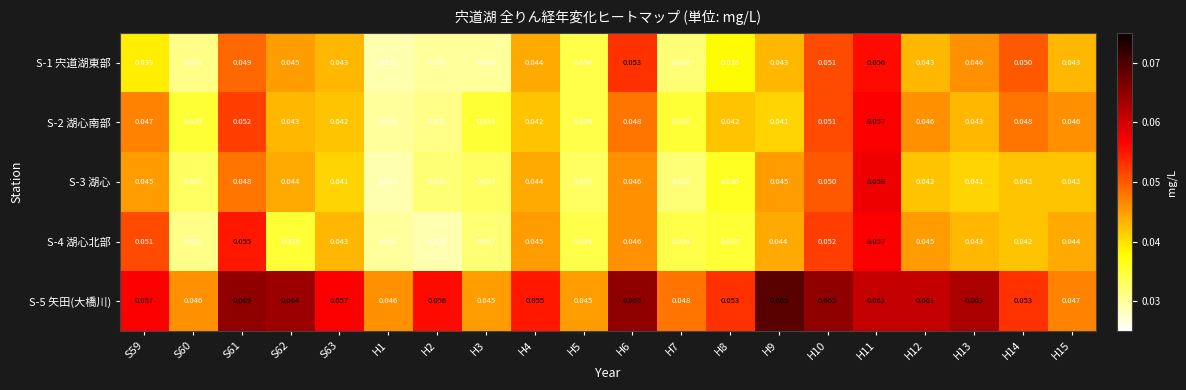

Is the value of S-2 湖心南部 at S59 greater than the value of S-4 湖心北部 at H1?

Yes